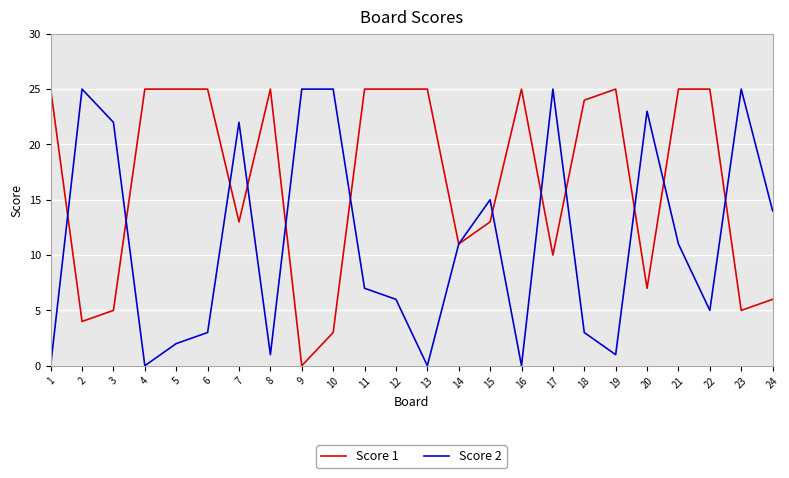

What is the difference between the highest and lowest values at 16?

25